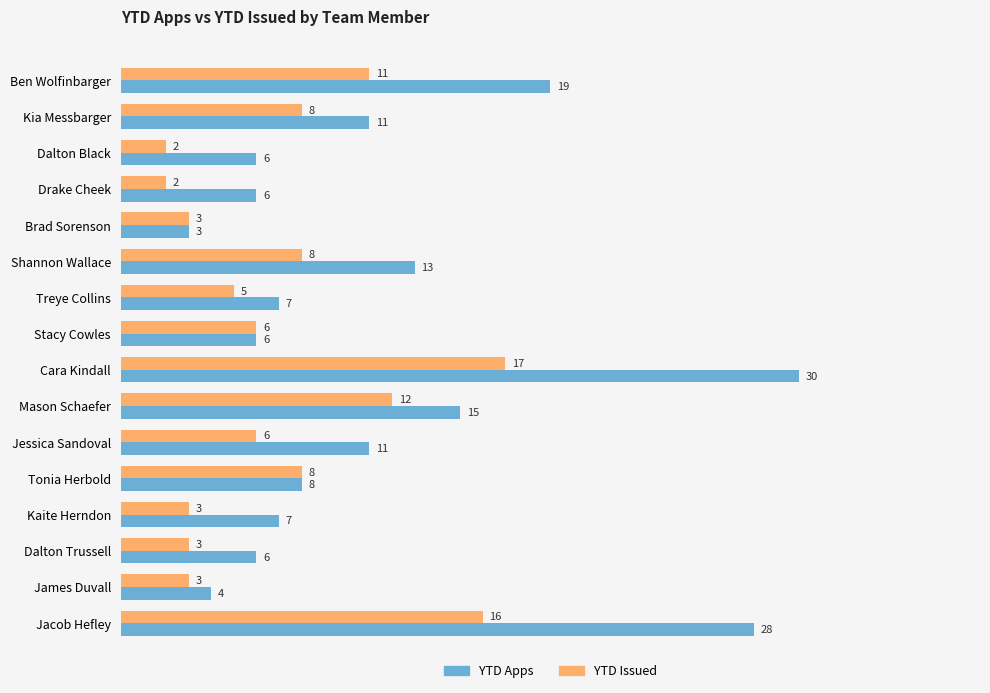

What is the minimum value shown in the chart?

2